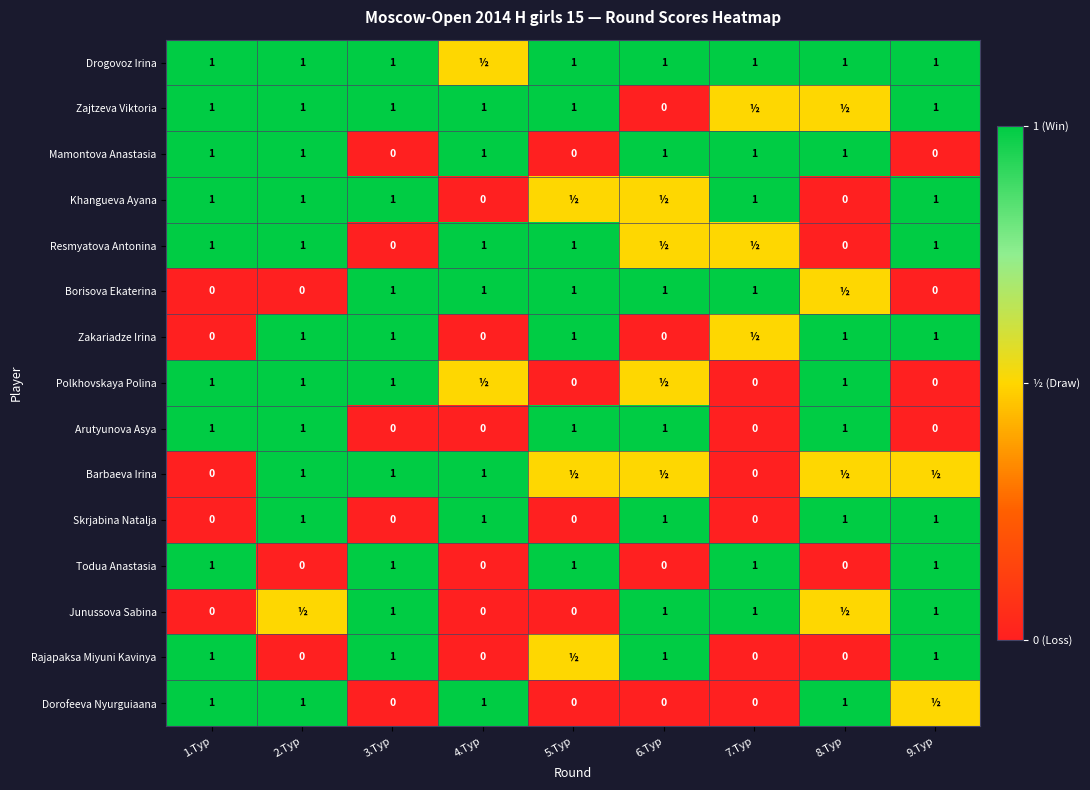

At which category is the sum across all series the highest?

2.Tур